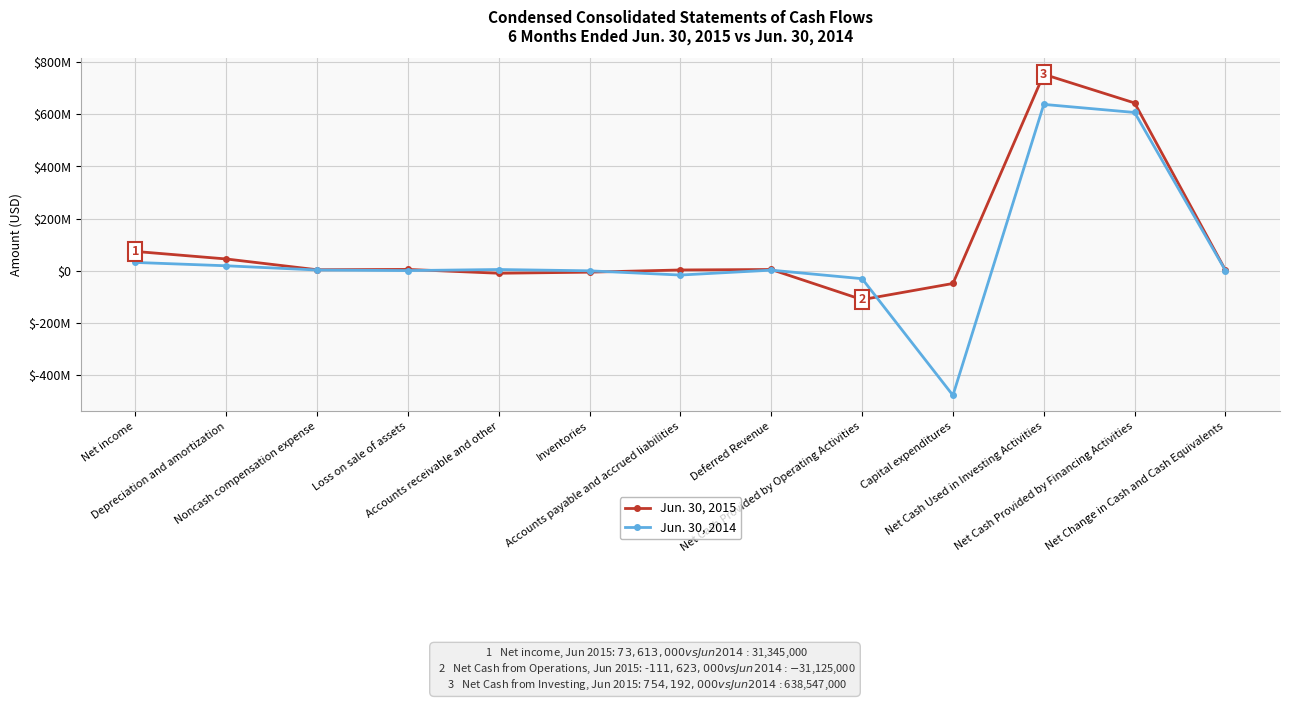

Is the value of Jun. 30, 2014 at Capital expenditures greater than the value of Jun. 30, 2015 at Capital expenditures?

No